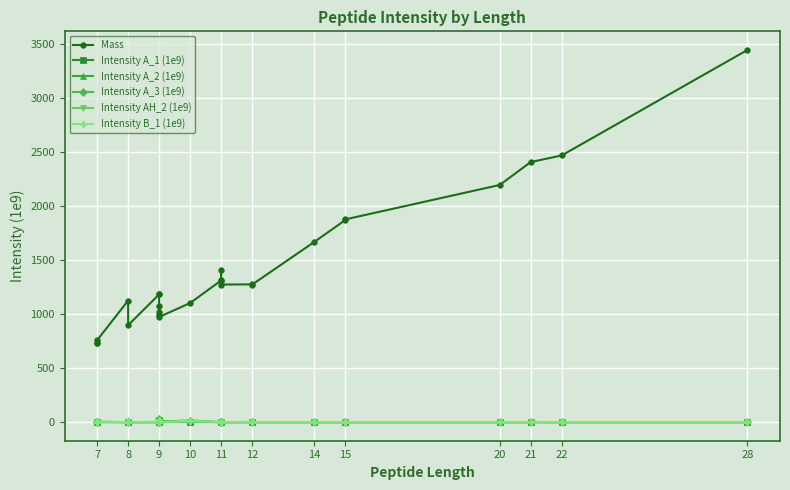

At which label does Intensity B_1 (1e9) reach its minimum?

8